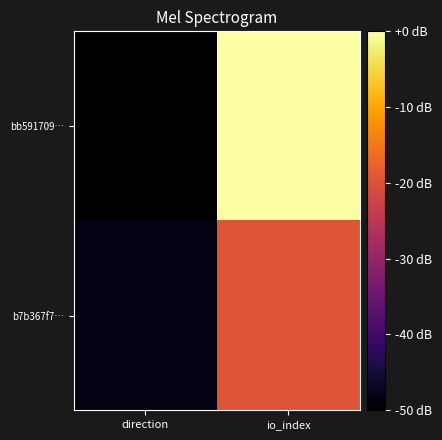

List the series in order of their overall mean, lowest first.

b7b367f7…, bb591709…